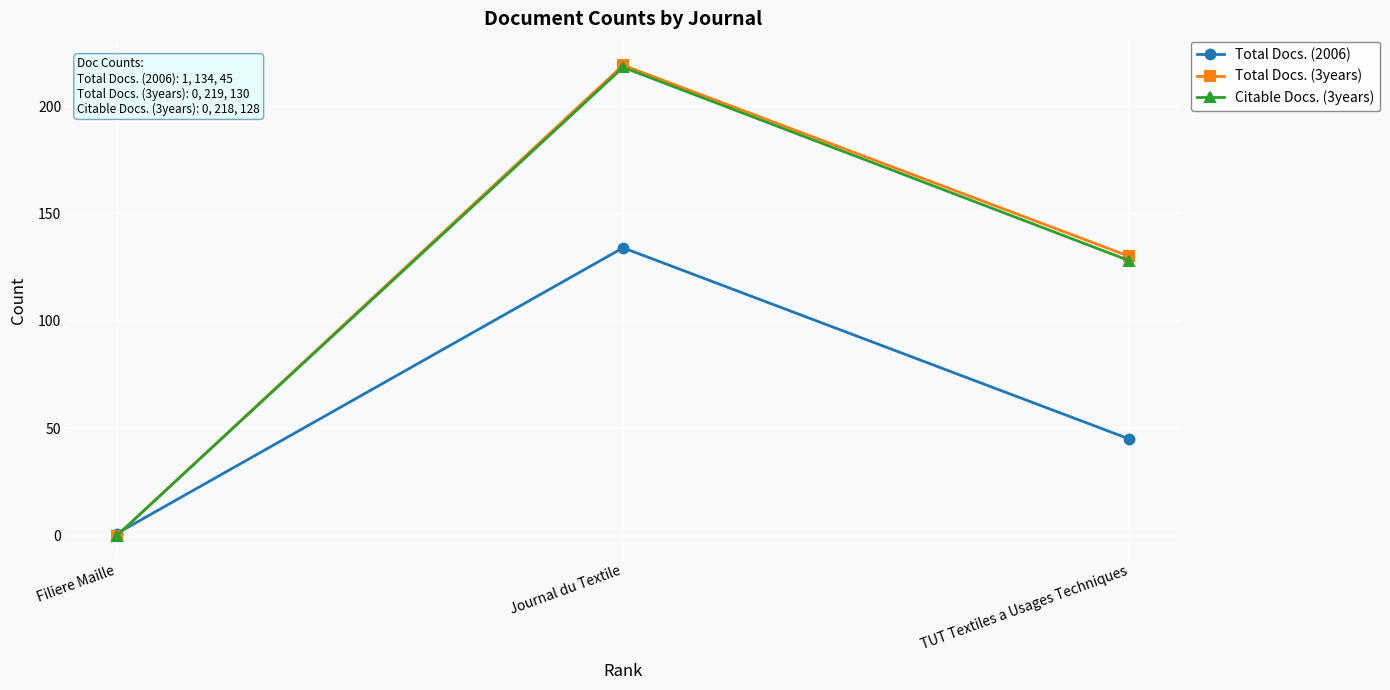

At which label is Total Docs. (2006) closest to 67?

TUT Textiles a Usages Techniques